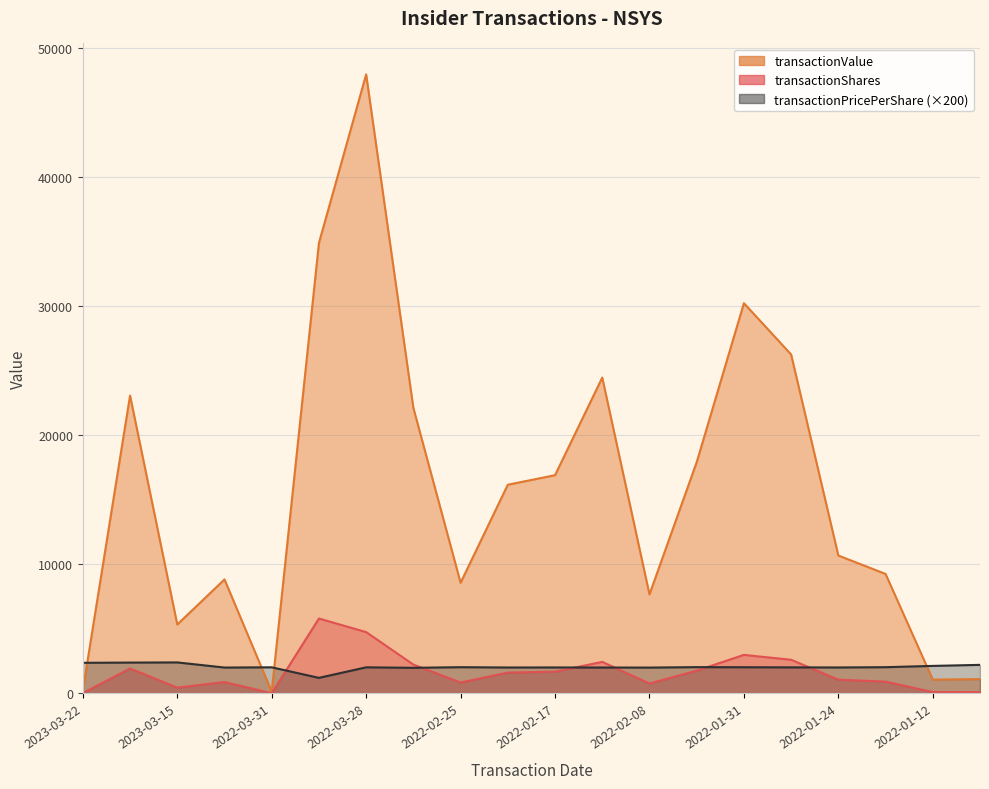

The value of transactionPricePerShare at 2022-03-23 is 3247.1. True or false?

False